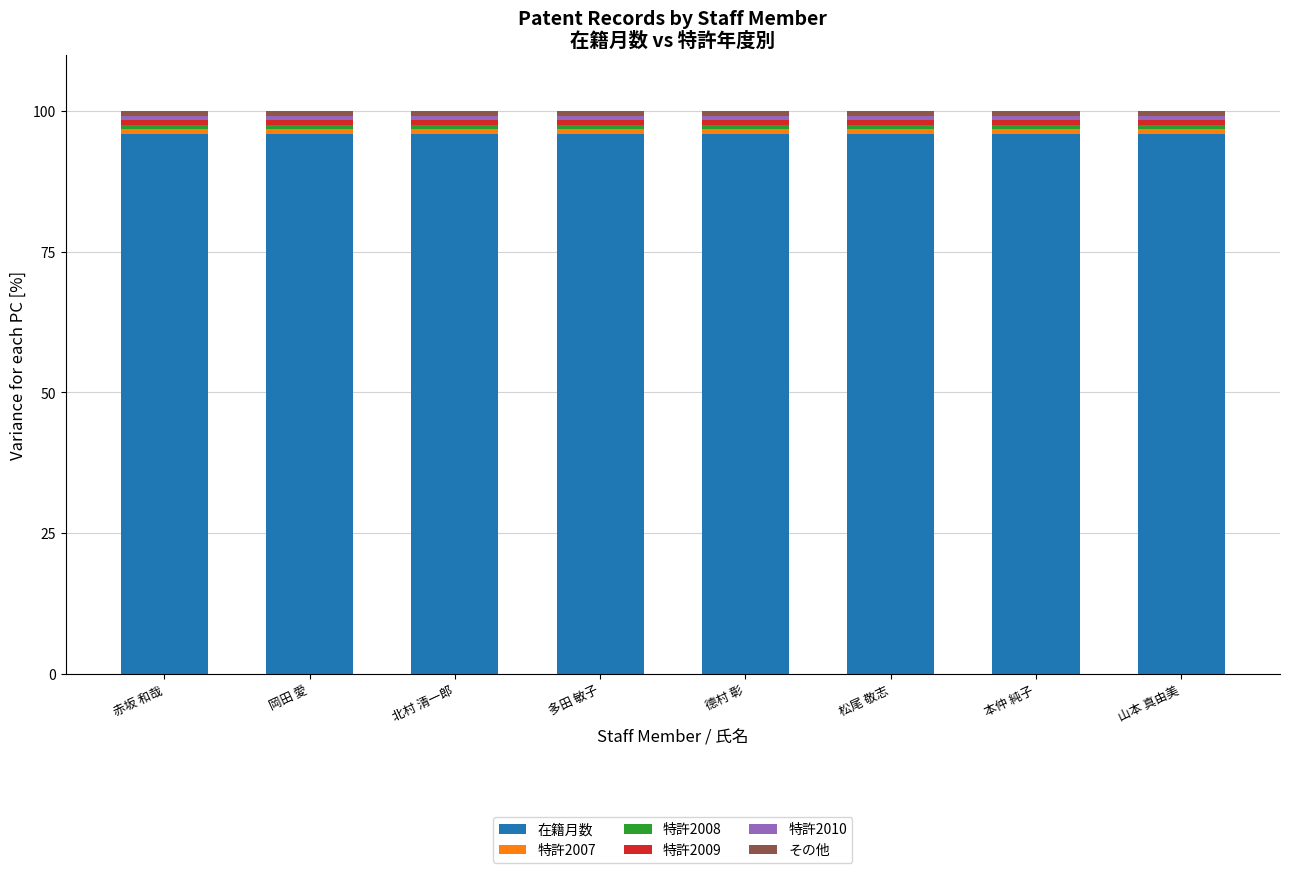

The value of 在籍月数 at 赤坂 和哉 is 96.0. True or false?

True